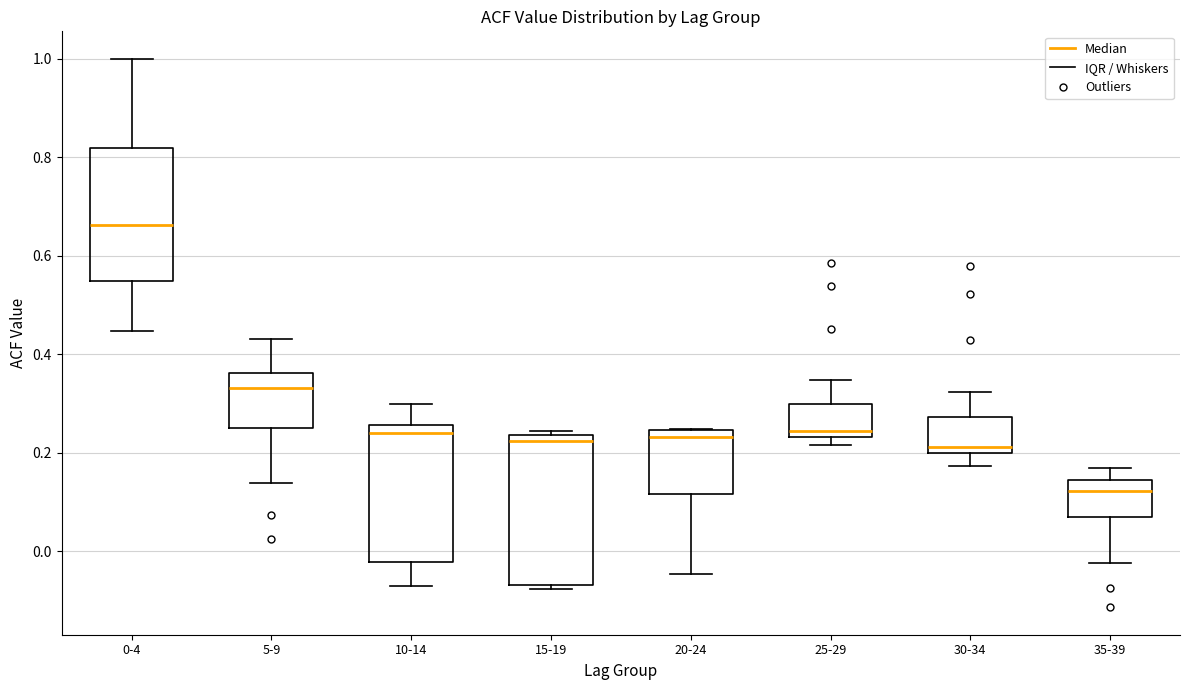

Which box is the tallest, from its lower edge to its upper edge?

15-19